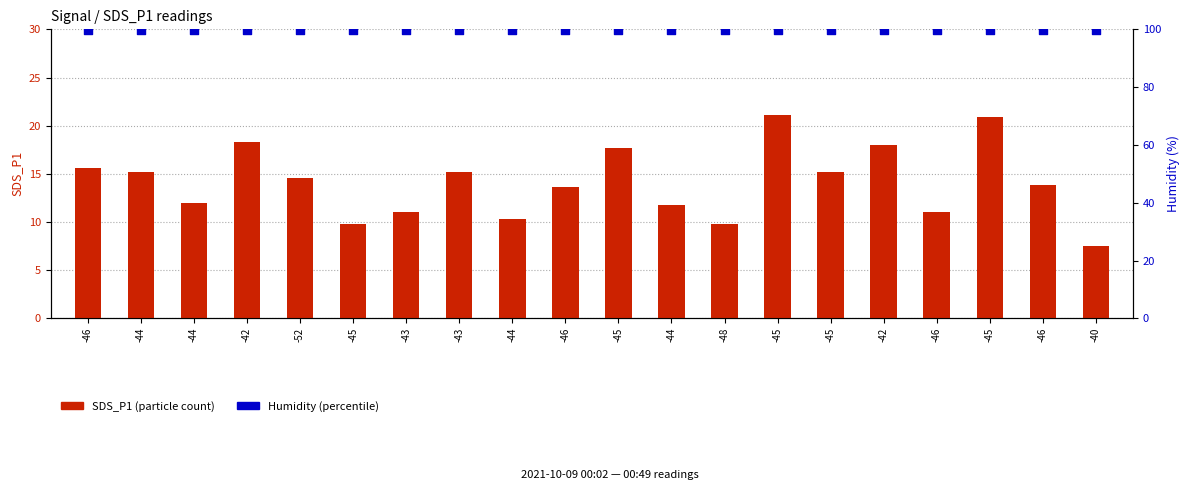

At how many categories does at least one series exceed 37?

20